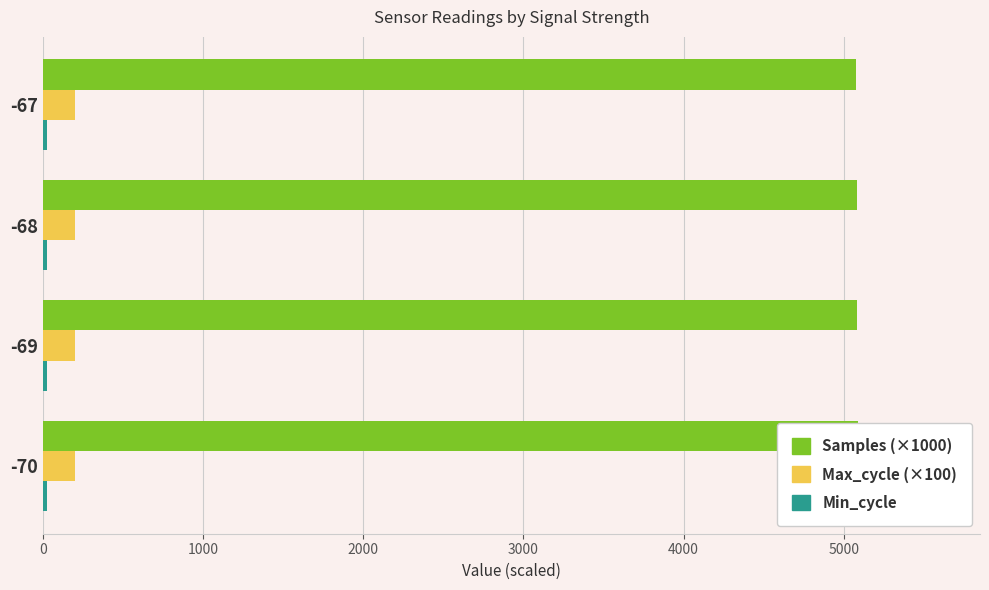

How many bars are there in total?

12